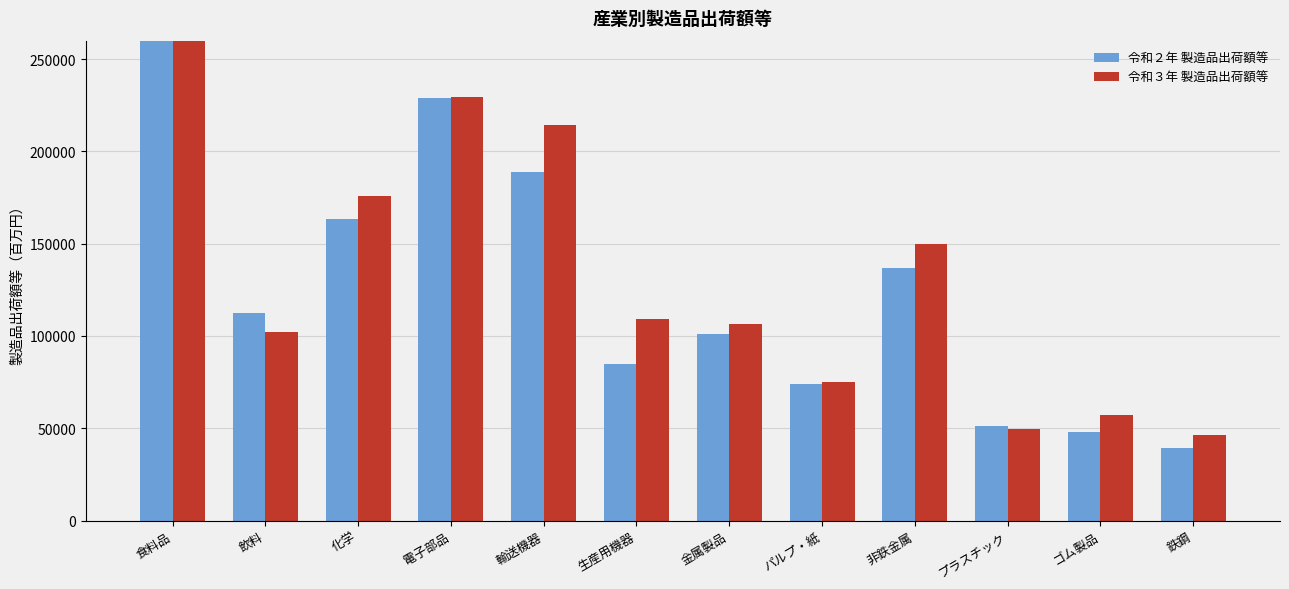

Between 化学 and 生産用機器, which is larger?

化学